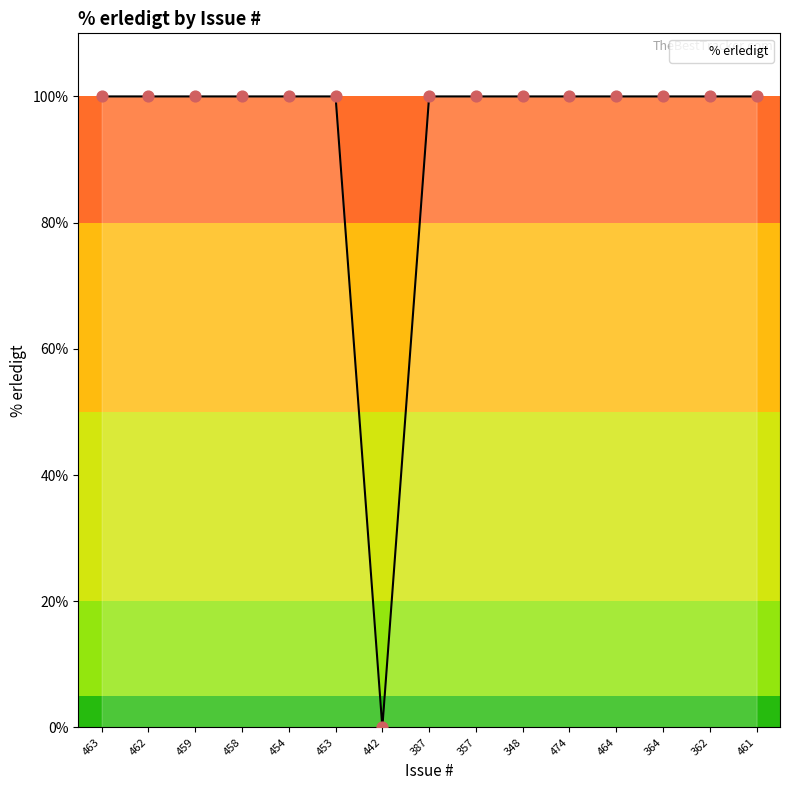

Between 442 and 453, which is larger?

453